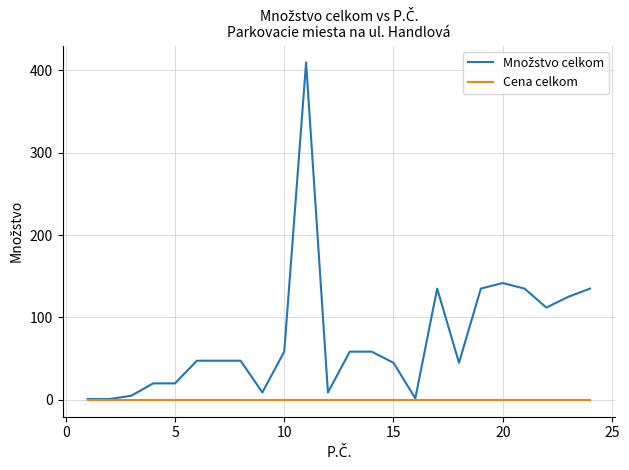

What is the maximum value shown in the chart?

409.5